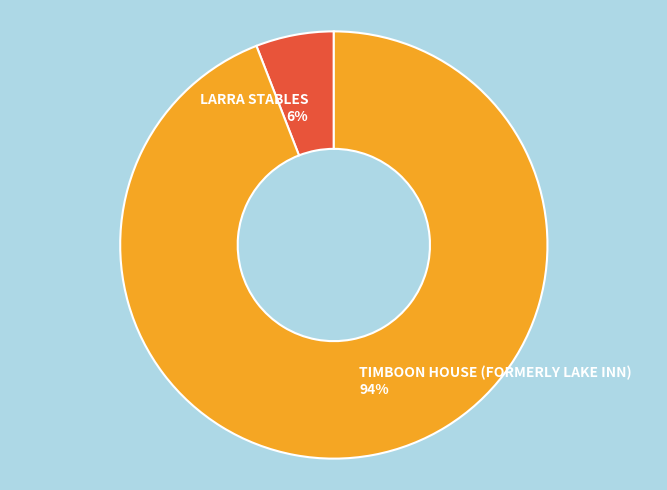

Which has a higher value, LARRA STABLES or TIMBOON HOUSE (FORMERLY LAKE INN)?

TIMBOON HOUSE (FORMERLY LAKE INN)